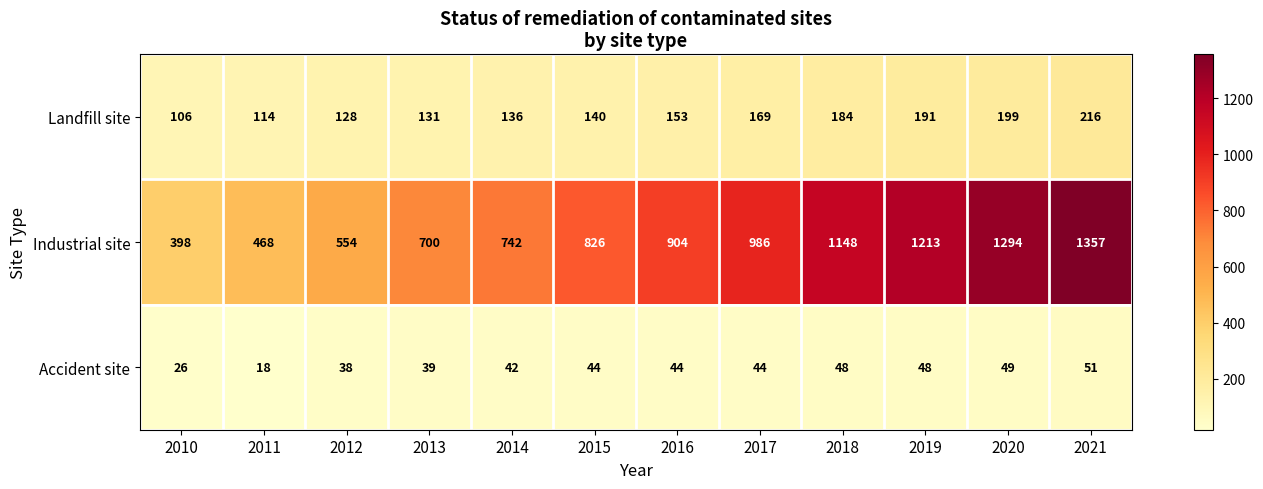

The value of Industrial site at 2011 is 305. True or false?

False